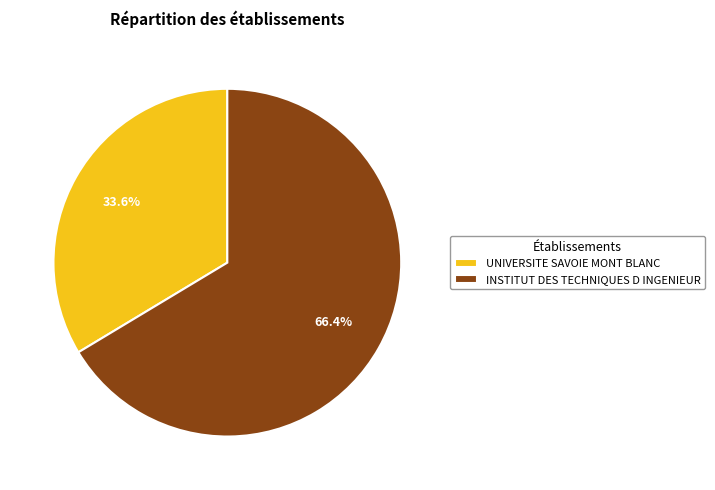

Which has a higher value, UNIVERSITE SAVOIE MONT BLANC or INSTITUT DES TECHNIQUES D INGENIEUR?

INSTITUT DES TECHNIQUES D INGENIEUR